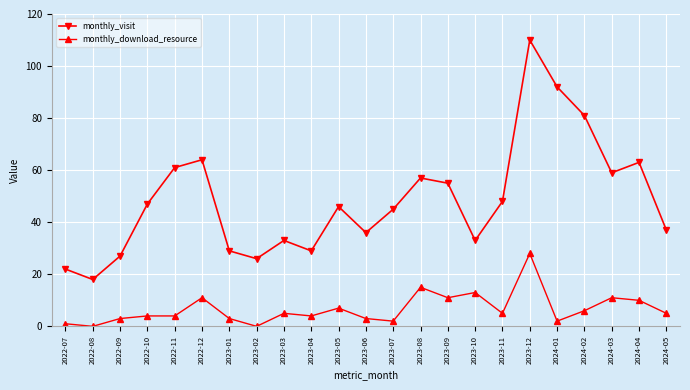

Which series has the widest spread of values?

monthly_visit